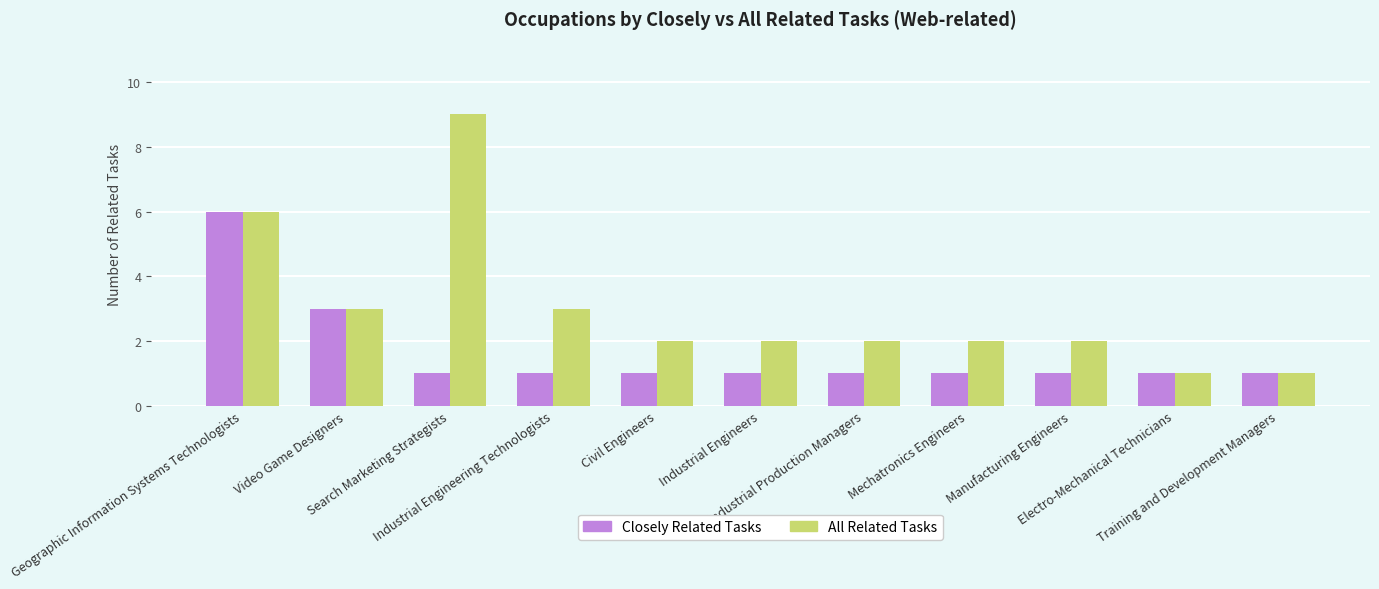

Which category has the highest value in the Closely Related Tasks series?

Geographic Information Systems Technologists